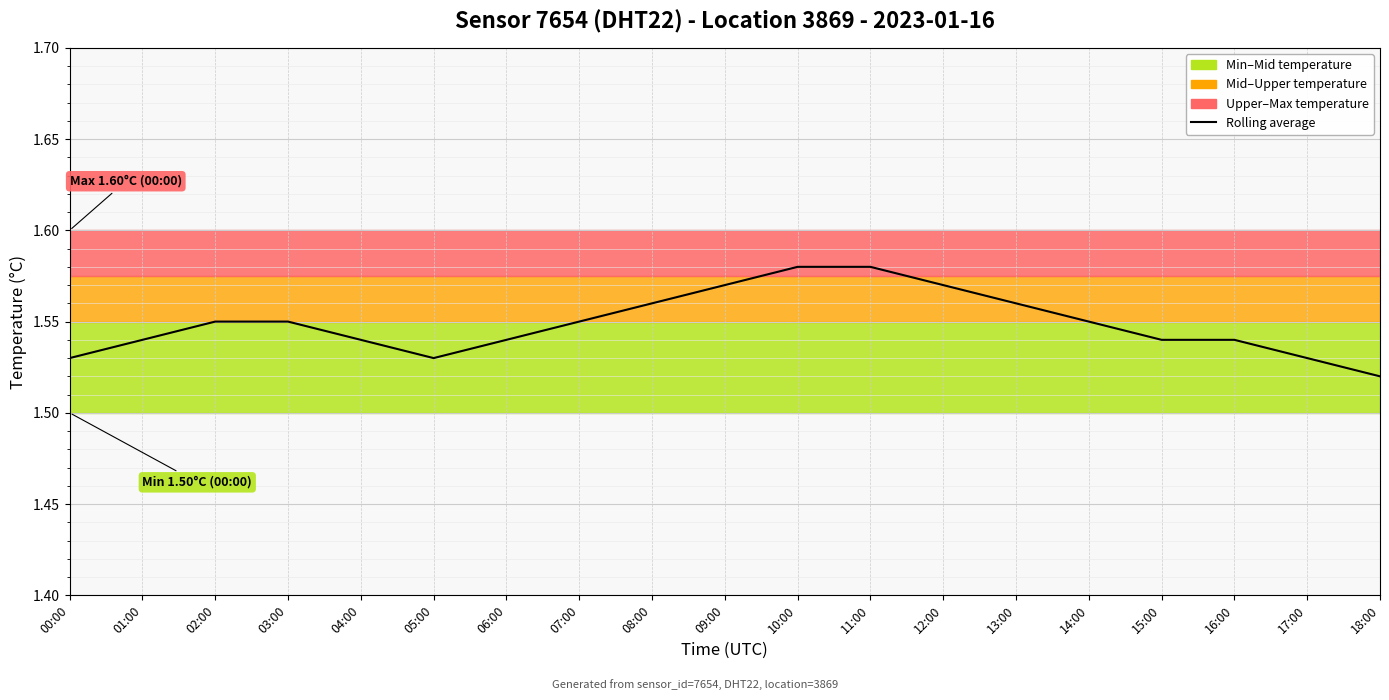

What is the difference between the maximum and minimum values?

0.1